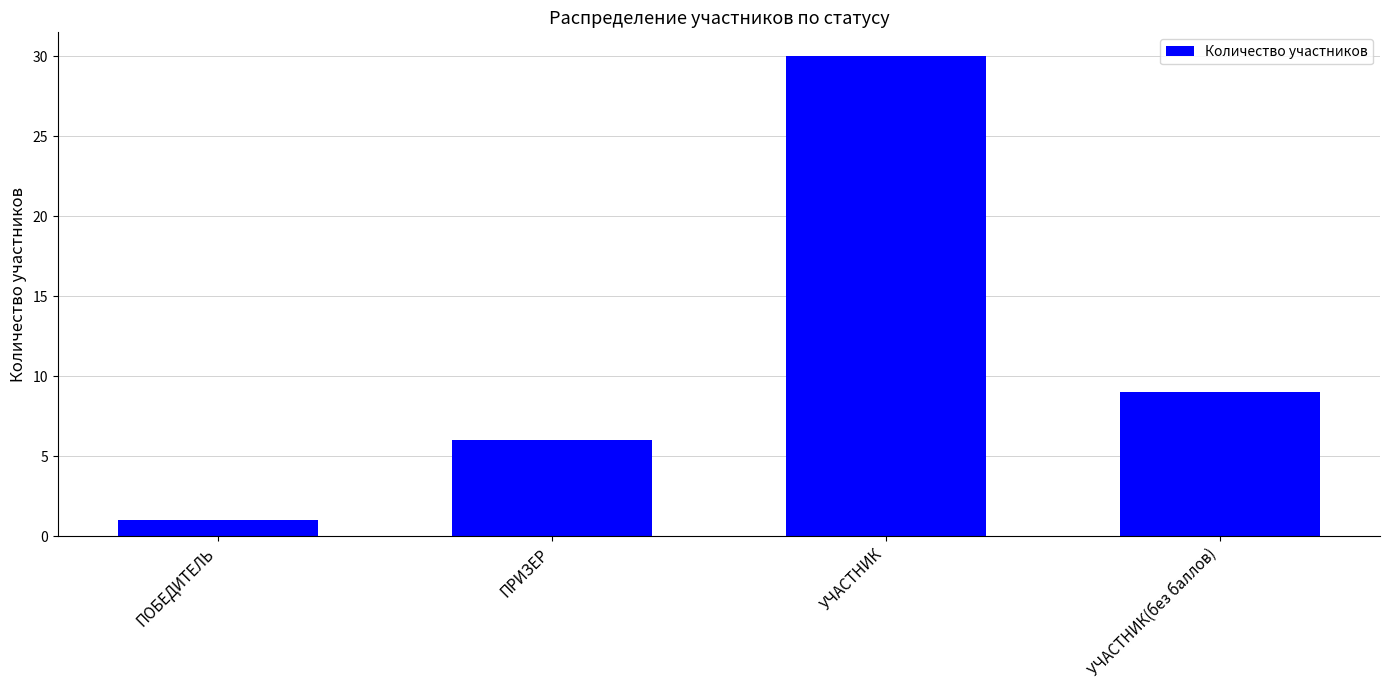

How many bars are there in total?

4